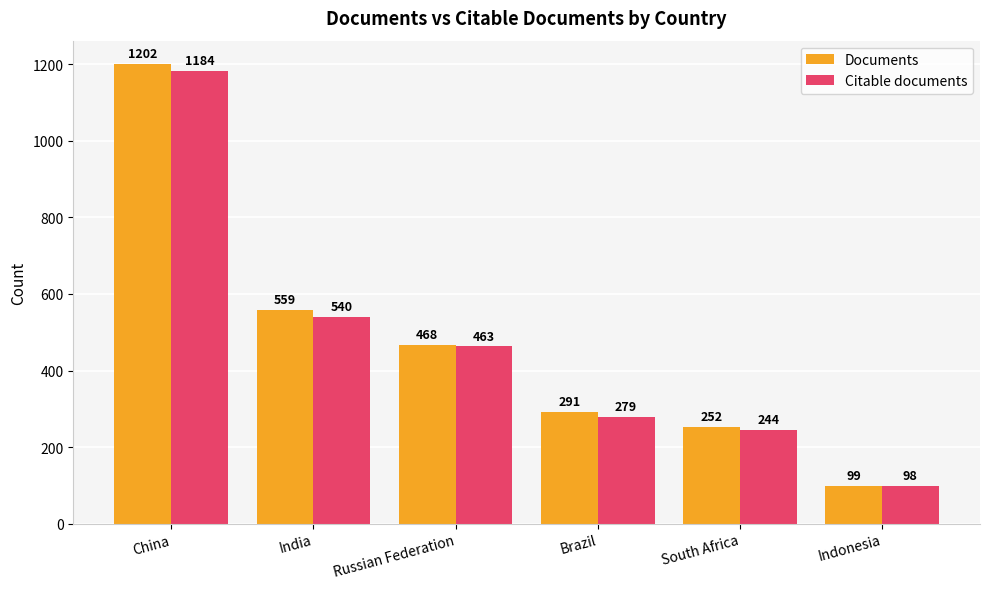

Which series has the widest spread of values?

Documents